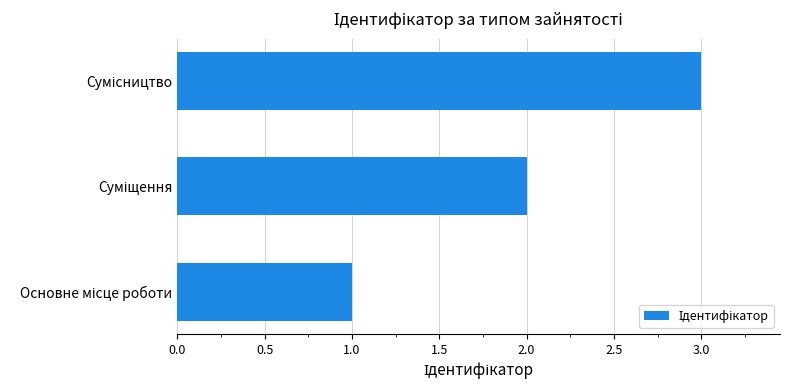

Count the values in the range 1 to 3.

3